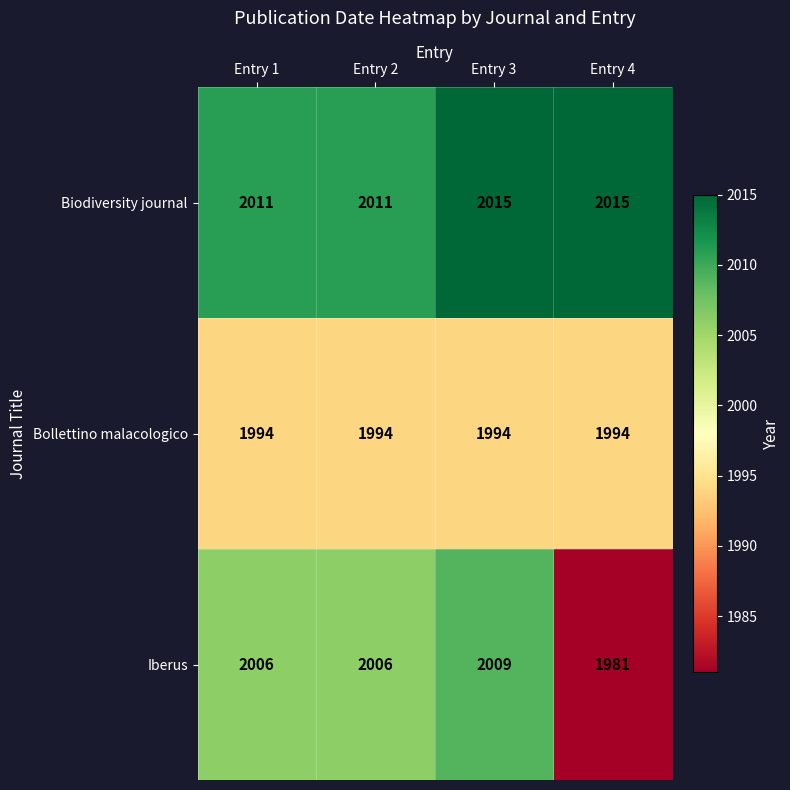

At which category is the sum across all series the highest?

Entry 3